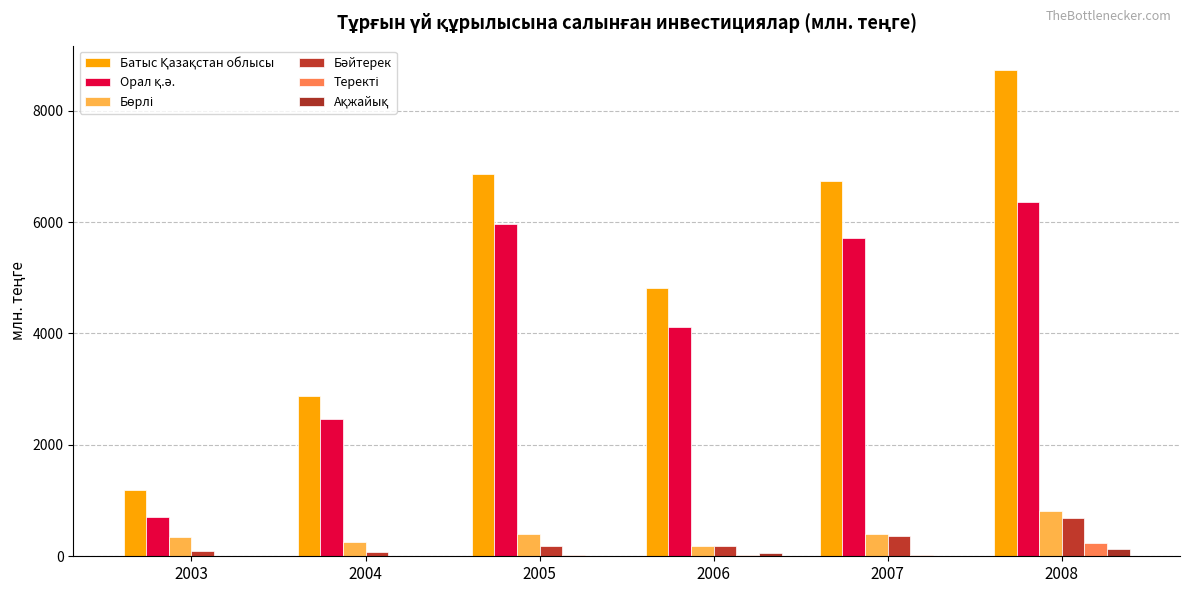

What is the value of the Батыс Қазақстан облысы bar at the 5th from the left?

6741.0